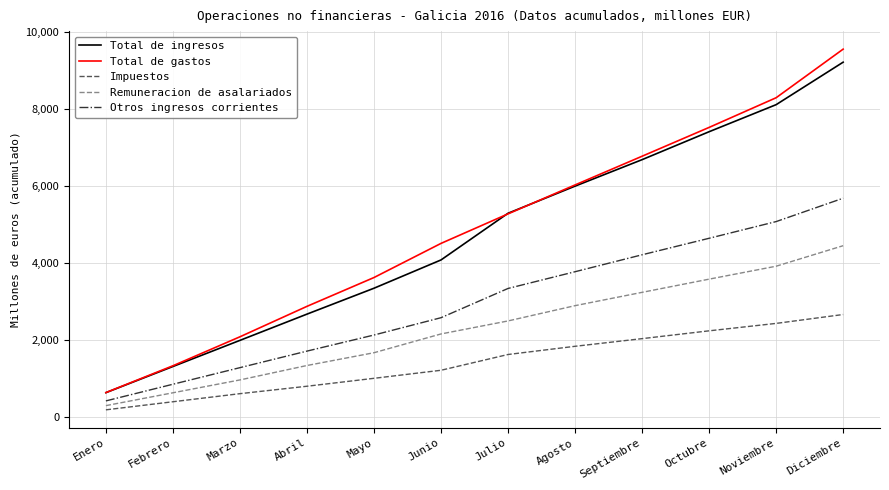

Is it true that Total de gastos equals 2080 at Marzo?

True